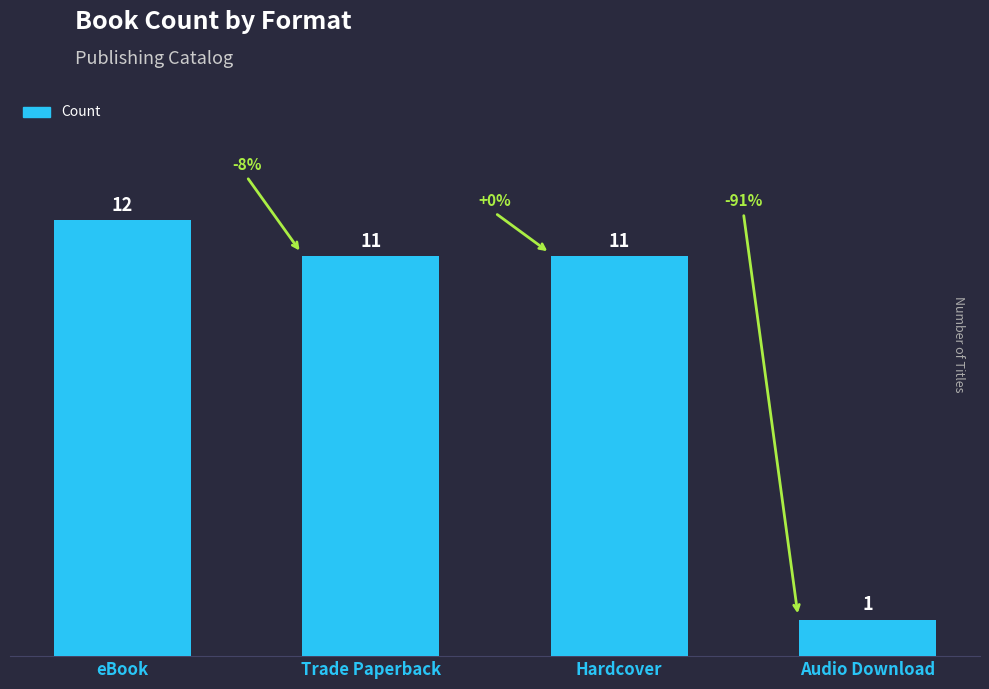

What is the ratio of the value at Audio Download to the value at Trade Paperback?

0.1